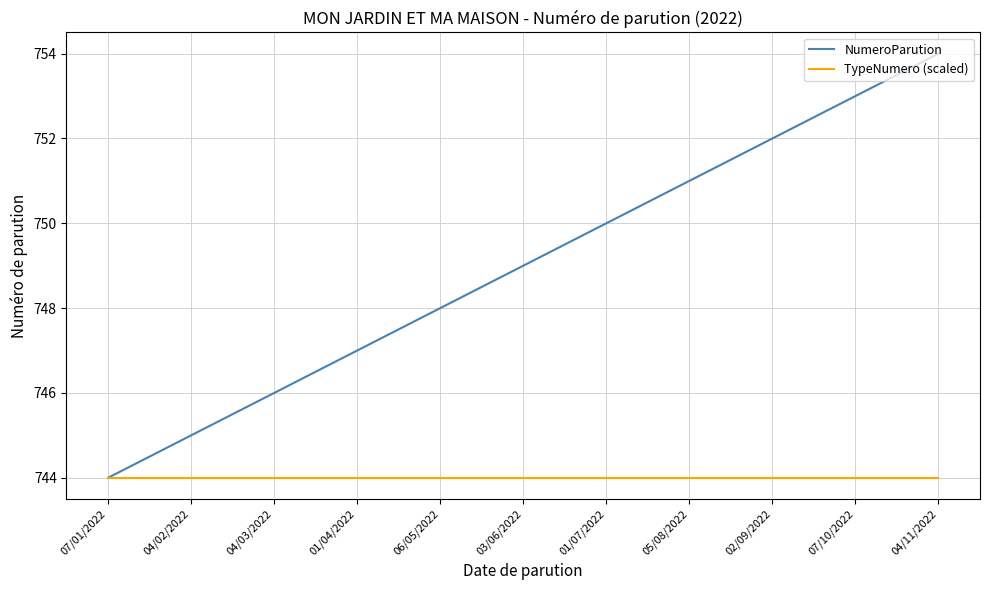

Rank the series at 06/05/2022 from highest to lowest value.

NumeroParution, TypeNumero (scaled)